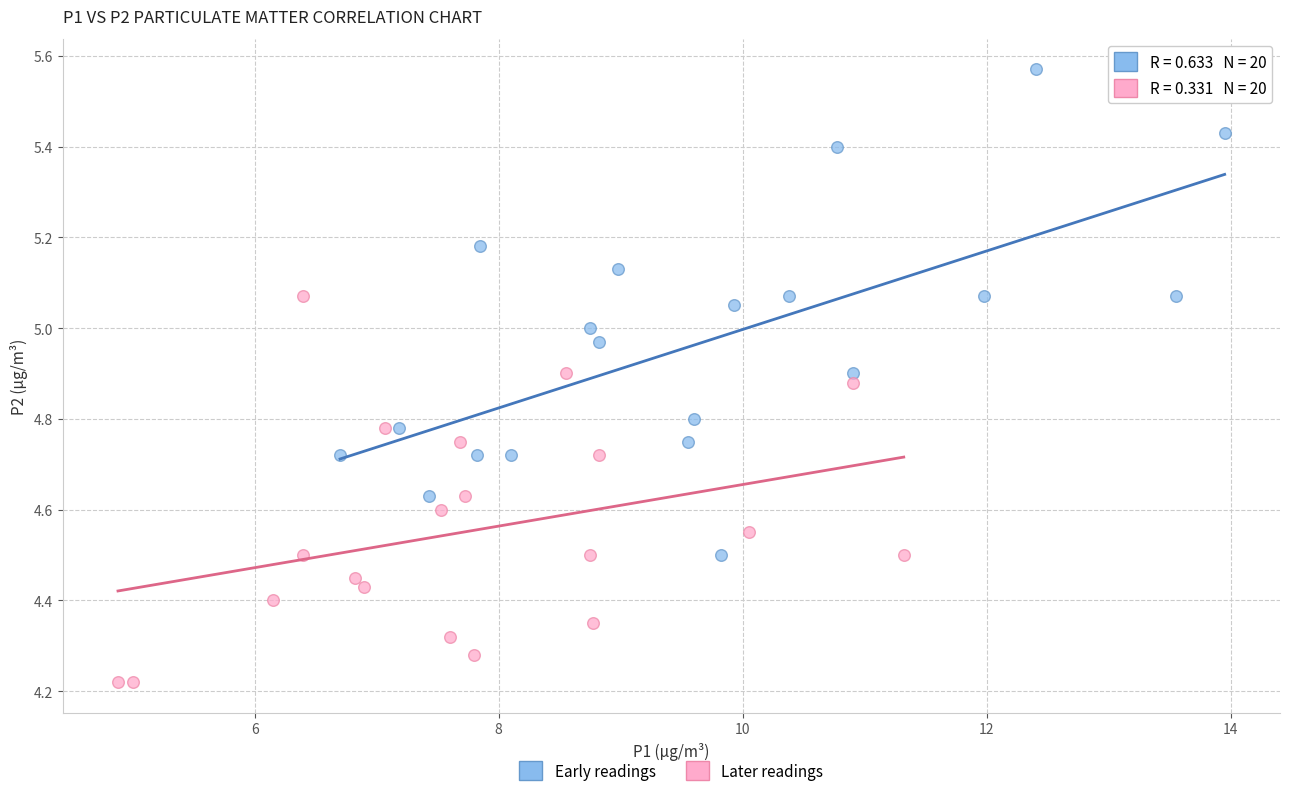

Which series contains the lowest Y value?

Later readings